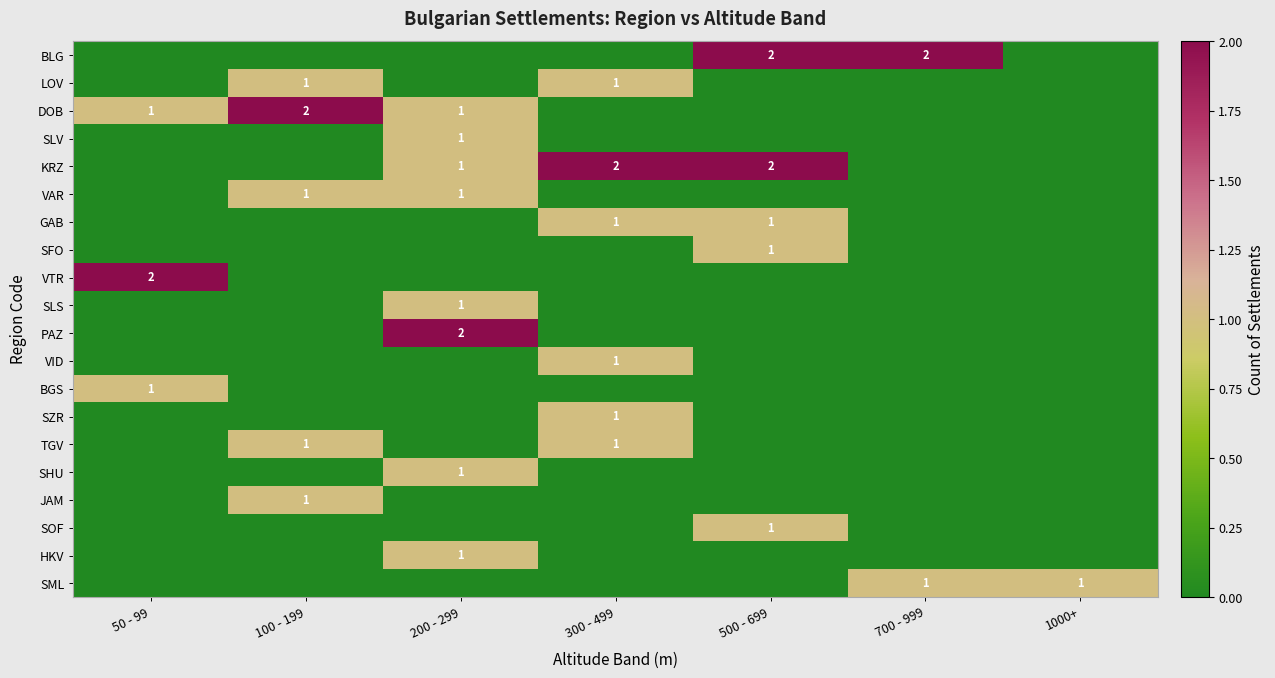

True or false: SML has a value of 2 at 1000+.

False